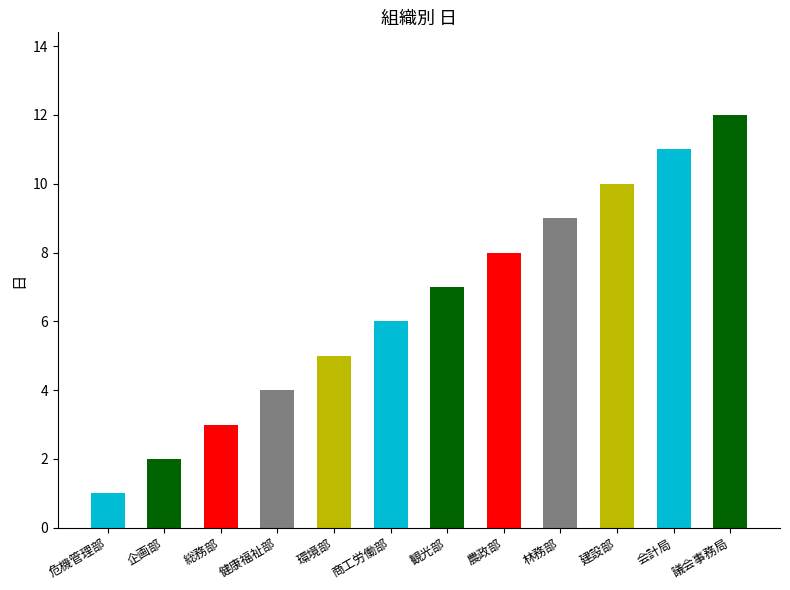

List the labels in order of value, smallest first.

危機管理部, 企画部, 総務部, 健康福祉部, 環境部, 商工労働部, 観光部, 農政部, 林務部, 建設部, 会計局, 議会事務局